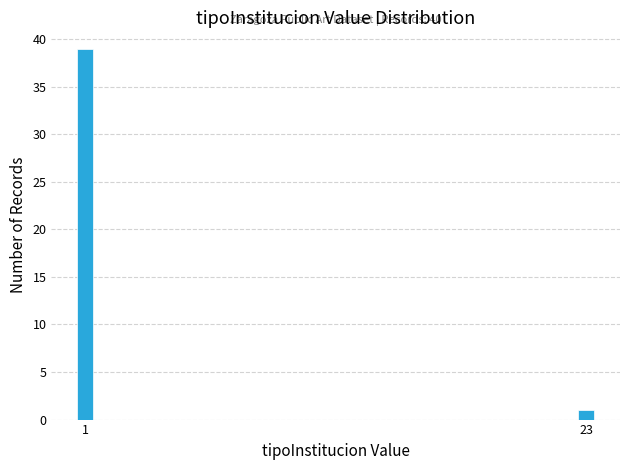

Reading right to left, transcribe all the data shown in this chart.

1	39